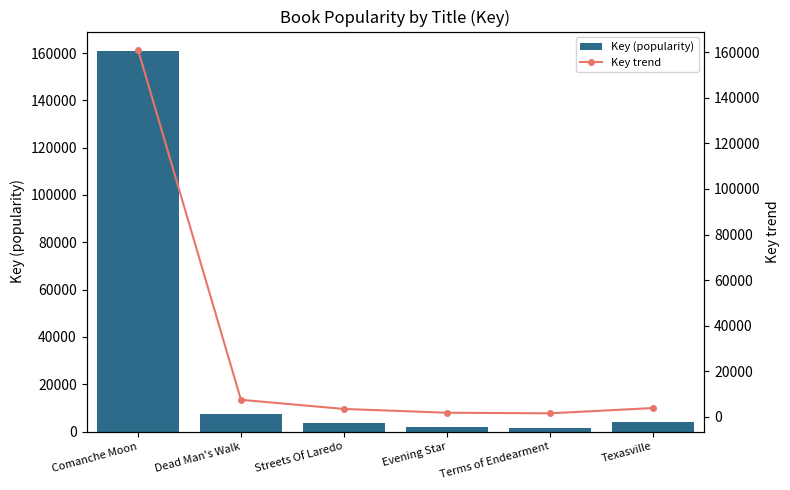

What is the minimum value for Key trend?

1594